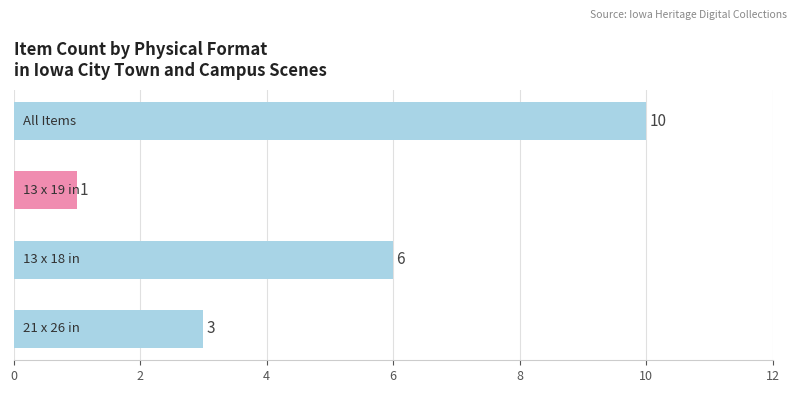

Reading bottom to top, list all the values displayed in this chart.

3	6	1	10